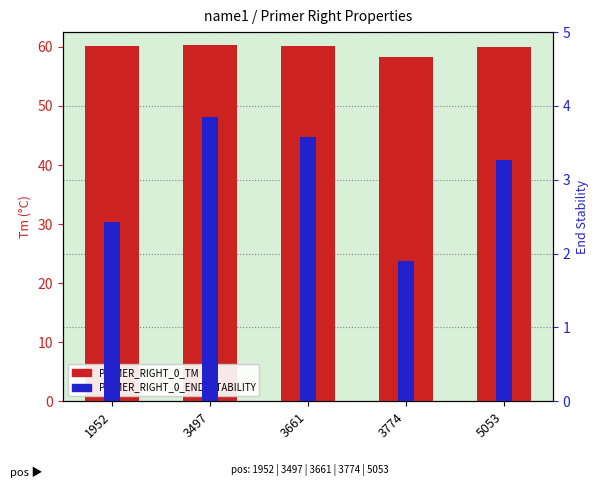

What is the difference between the maximum and minimum values in the PRIMER_RIGHT_0_TM series?

2.0